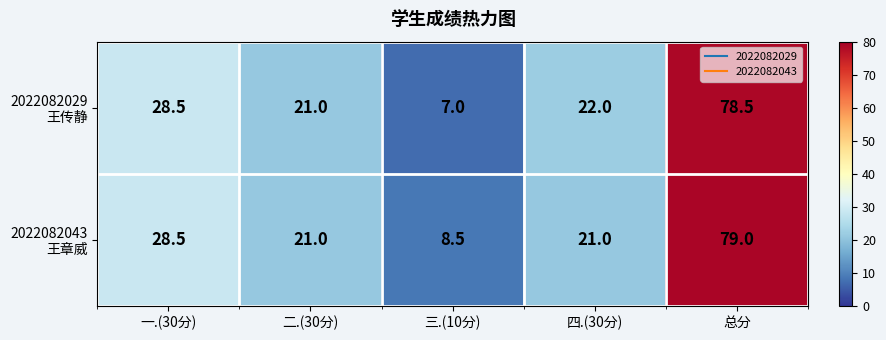

What is the total value across all series at 一.(30分)?

57.0